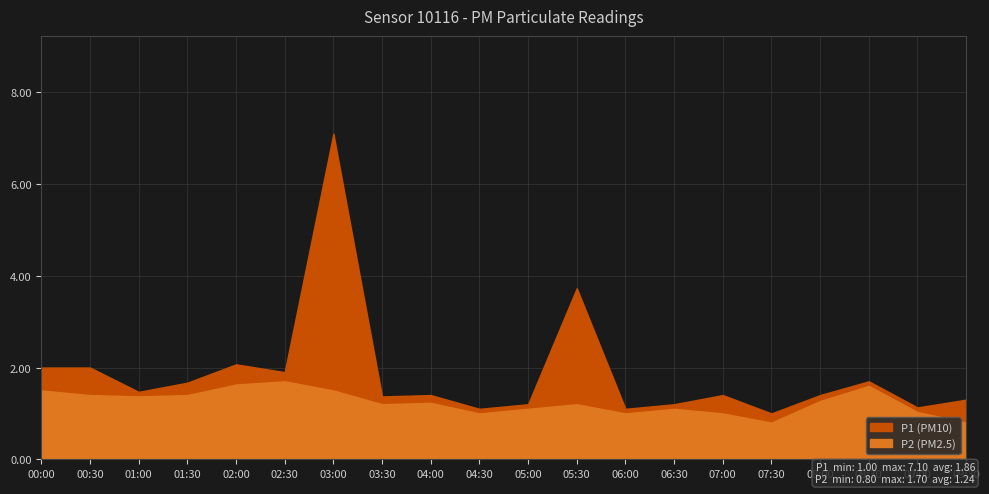

What is the total value across all series at 00:00?

3.5